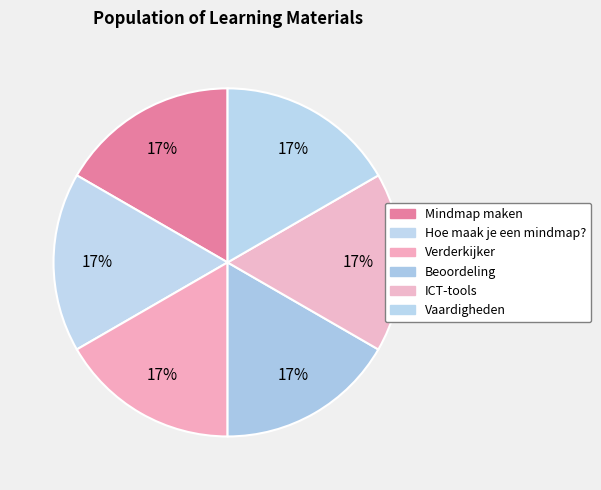

True or false: Vaardigheden accounts for 17% of the total.

True